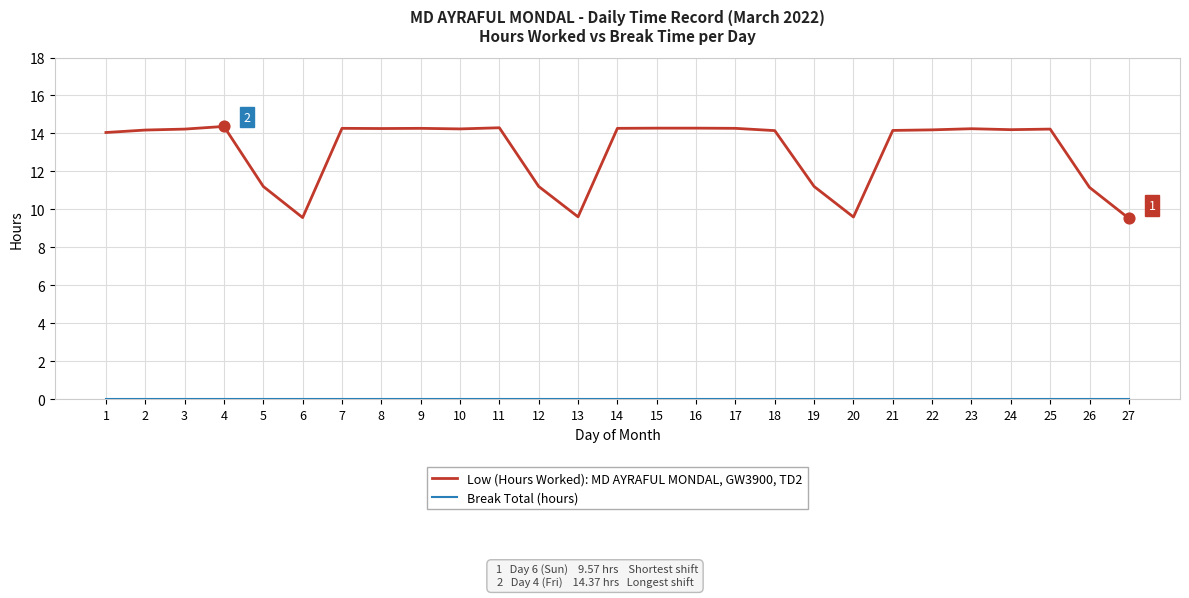

Which series has the largest total across all categories?

Low (Hours Worked): MD AYRAFUL MONDAL, GW3900, TD2